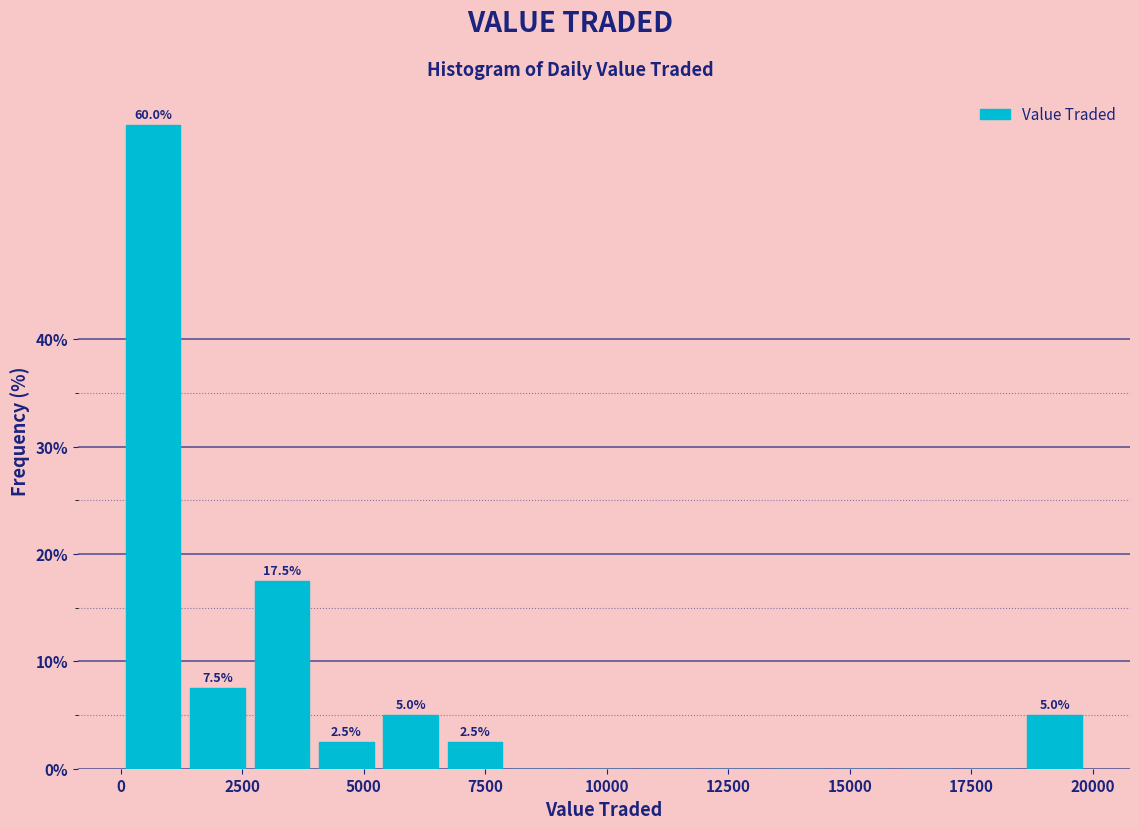

Read against the x-axis, roughly where is the centre of the tallest bar?

500